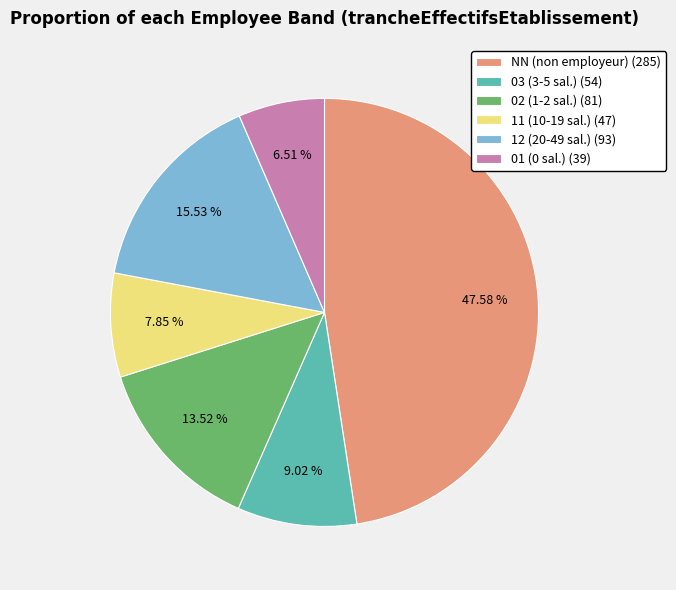

What is the largest slice in the pie chart?

NN